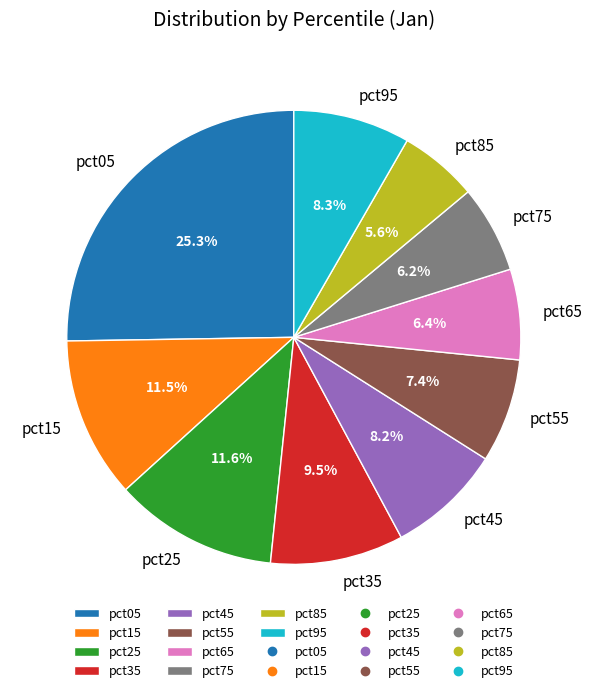

The pct25 slice represents 26% of the pie. True or false?

False